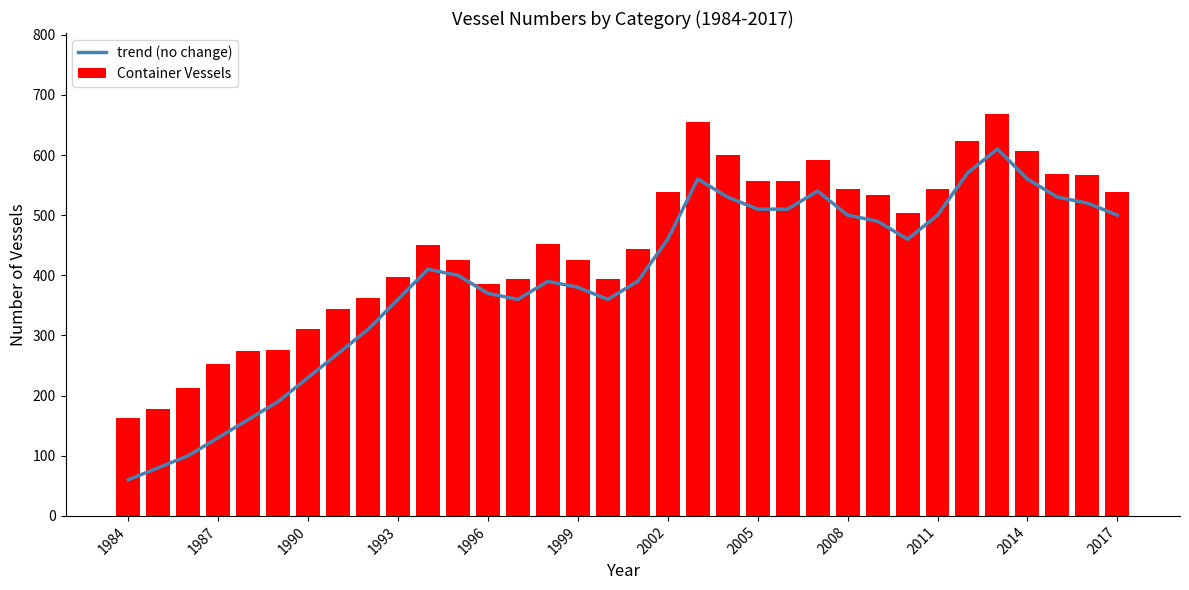

The value of trend (no change) at 1999 is 84. True or false?

False